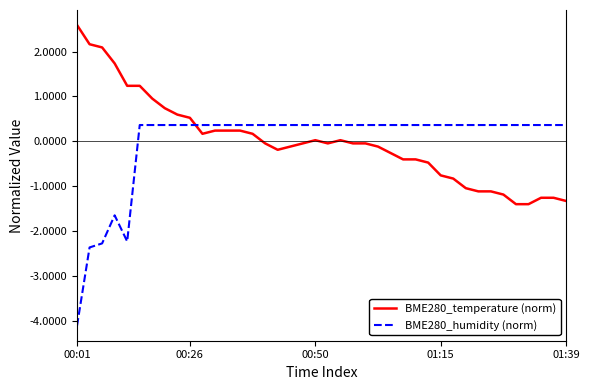

What is the minimum value shown in the chart?

-4.1